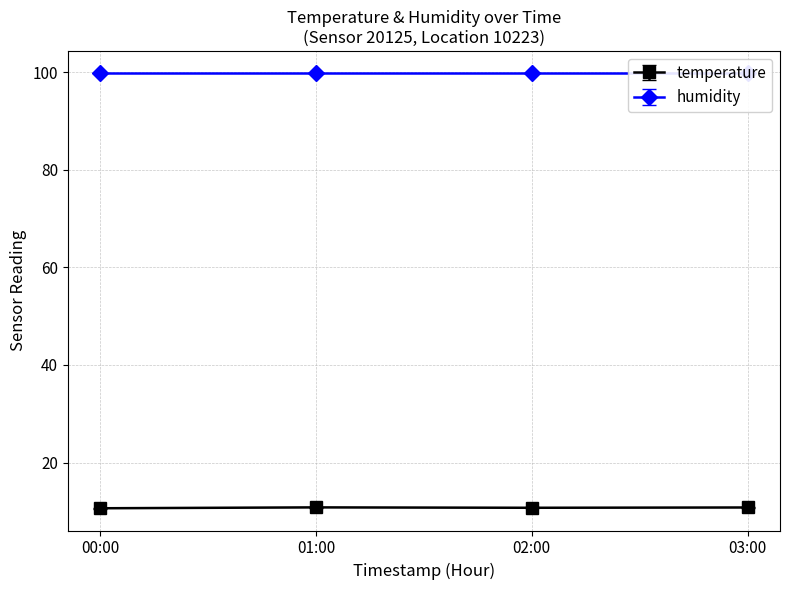

Which series has the largest range (max minus min)?

temperature